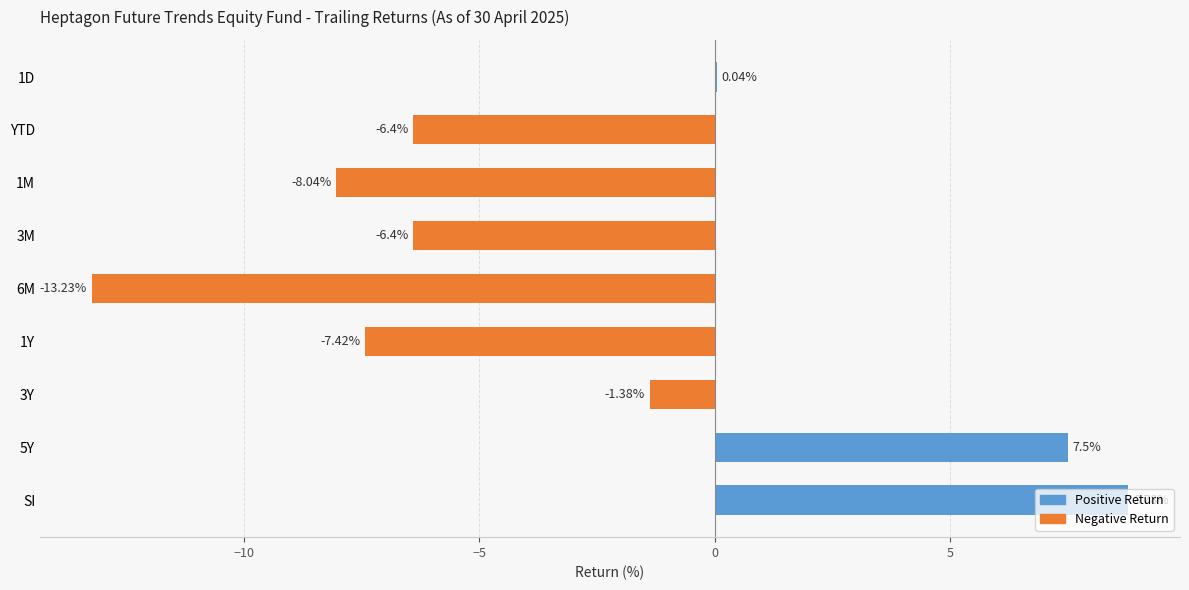

Which label corresponds to the largest value in the chart?

SI